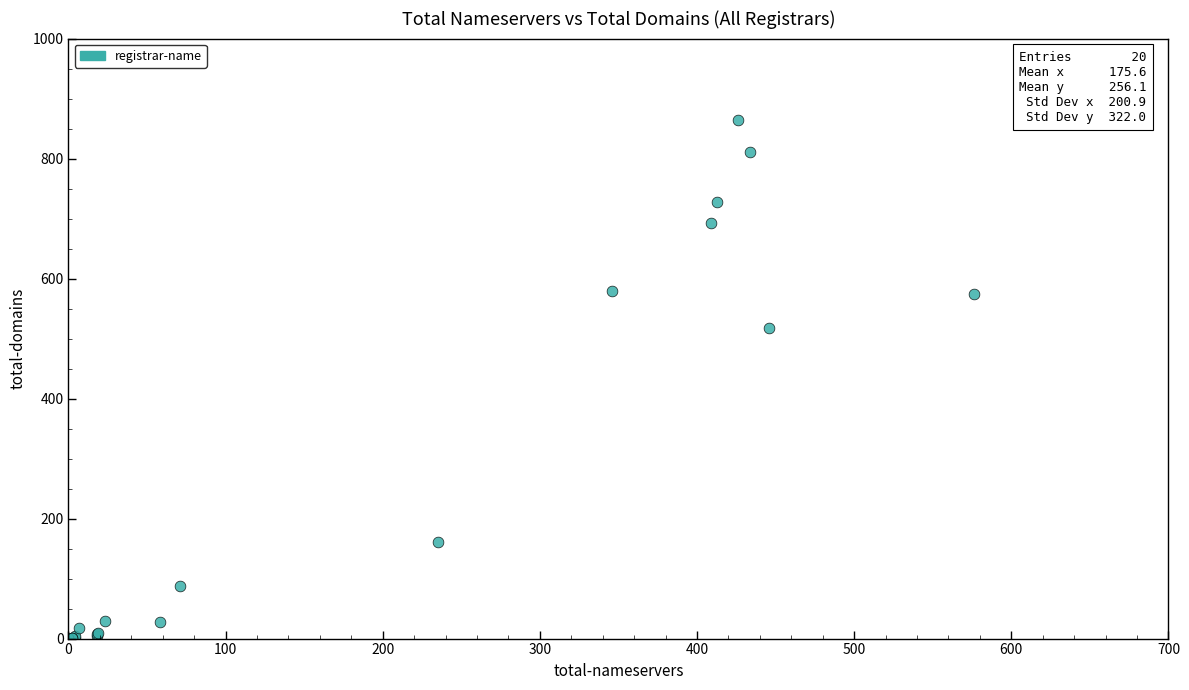

What Y value in the scatter plot is closest to 433?

517